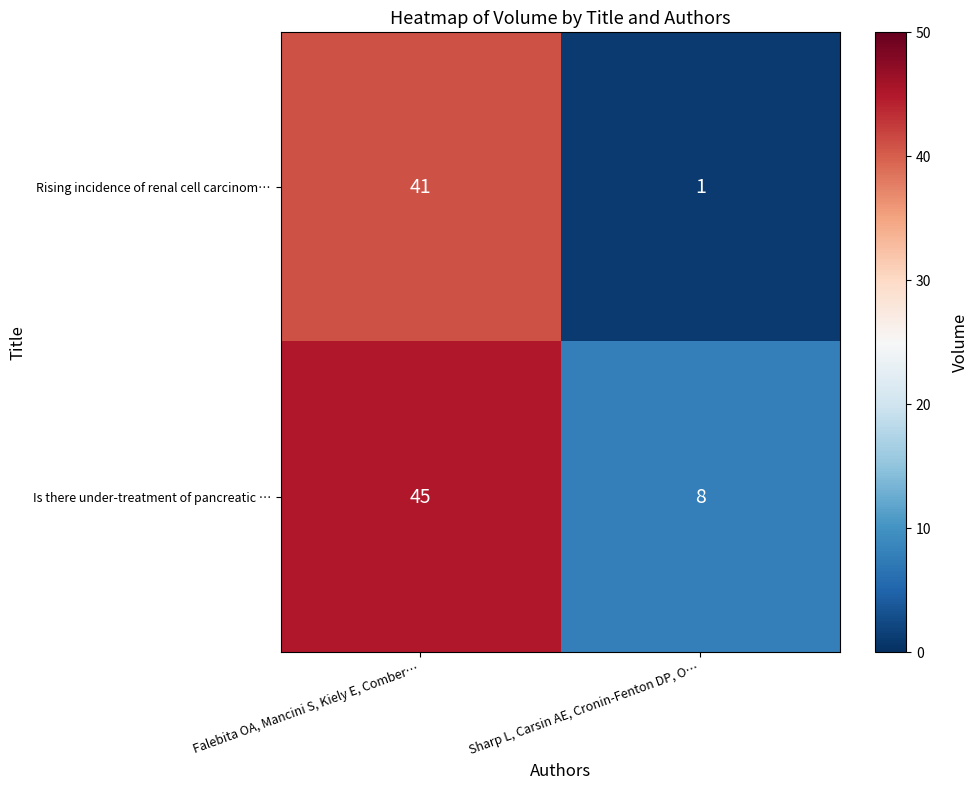

Count the number of categories in the chart.

2